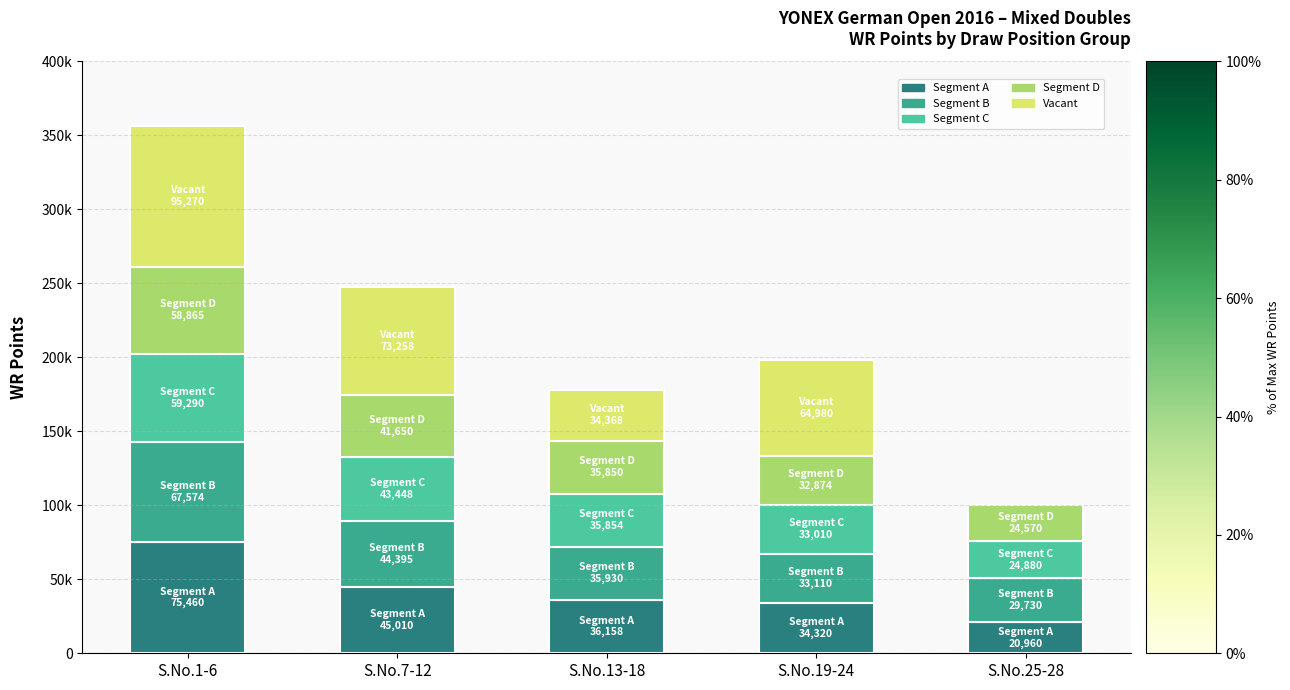

What is the sum of all Segment A values?

211908